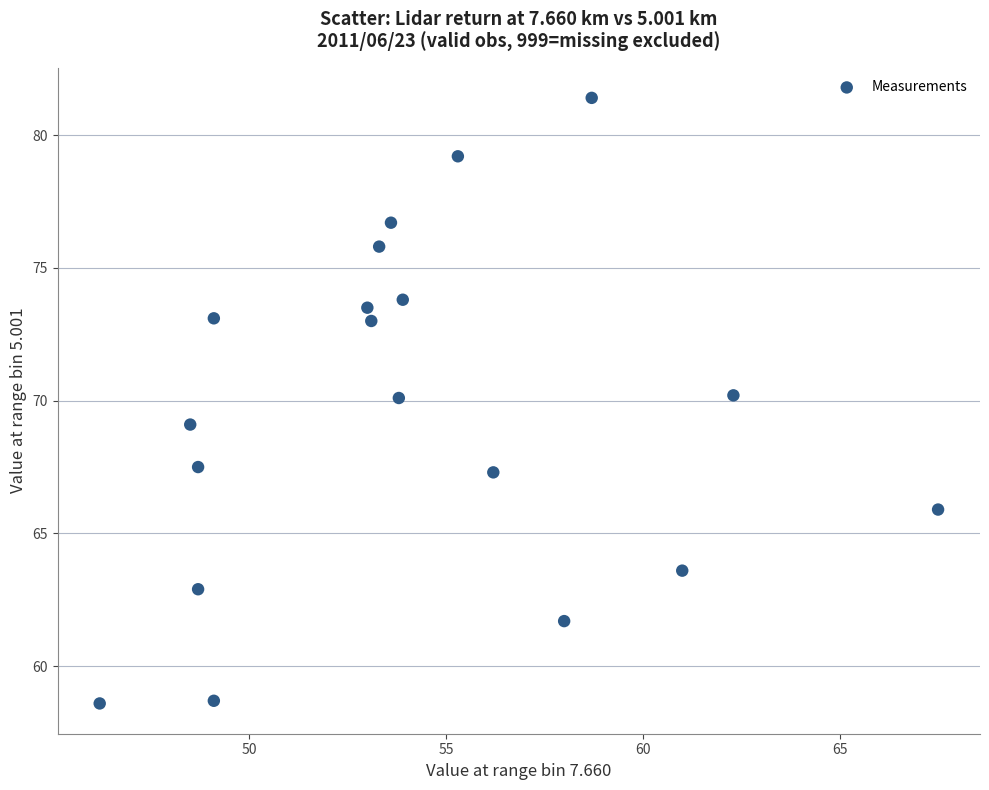

What is the range of X values (max minus min)?

21.3